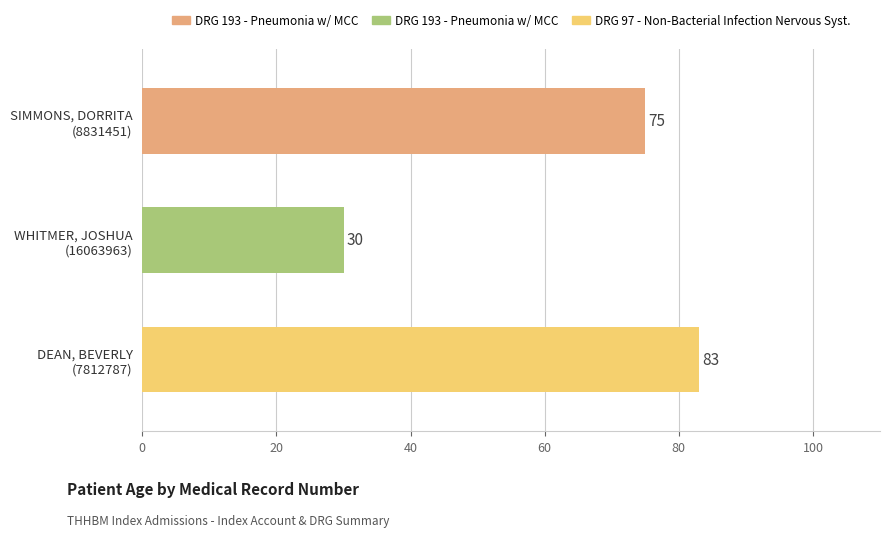

Where is the data nearest to the value 56?

SIMMONS, DORRITA
(8831451)